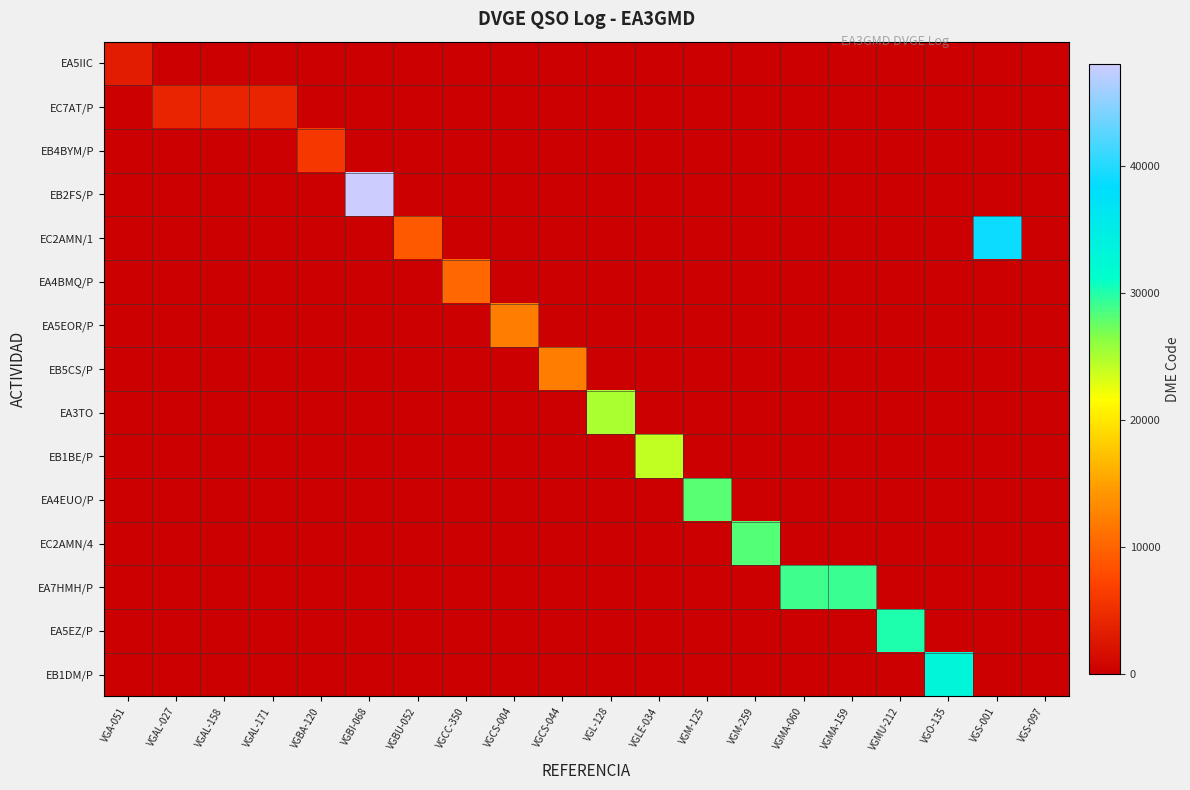

Reading left to right, list all the values displayed in this chart.

EA5IIC: VGA-051=3065	VGAL-027=0	VGAL-158=0	VGAL-171=0	VGBA-120=0	VGBI-068=0	VGBU-052=0	VGCC-350=0	VGCS-004=0	VGCS-044=0	VGL-128=0	VGLE-034=0	VGM-125=0	VGM-259=0	VGMA-060=0	VGMA-159=0	VGMU-212=0	VGO-135=0	VGS-001=0	VGS-097=0
EC7AT/P: VGA-051=0	VGAL-027=4019	VGAL-158=4079	VGAL-171=4086	VGBA-120=0	VGBI-068=0	VGBU-052=0	VGCC-350=0	VGCS-004=0	VGCS-044=0	VGL-128=0	VGLE-034=0	VGM-125=0	VGM-259=0	VGMA-060=0	VGMA-159=0	VGMU-212=0	VGO-135=0	VGS-001=0	VGS-097=0
EB4BYM/P: VGA-051=0	VGAL-027=0	VGAL-158=0	VGAL-171=0	VGBA-120=6035	VGBI-068=0	VGBU-052=0	VGCC-350=0	VGCS-004=0	VGCS-044=0	VGL-128=0	VGLE-034=0	VGM-125=0	VGM-259=0	VGMA-060=0	VGMA-159=0	VGMU-212=0	VGO-135=0	VGS-001=0	VGS-097=0
EB2FS/P: VGA-051=0	VGAL-027=0	VGAL-158=0	VGAL-171=0	VGBA-120=0	VGBI-068=48014	VGBU-052=0	VGCC-350=0	VGCS-004=0	VGCS-044=0	VGL-128=0	VGLE-034=0	VGM-125=0	VGM-259=0	VGMA-060=0	VGMA-159=0	VGMU-212=0	VGO-135=0	VGS-001=0	VGS-097=0
EC2AMN/1: VGA-051=0	VGAL-027=0	VGAL-158=0	VGAL-171=0	VGBA-120=0	VGBI-068=0	VGBU-052=9102	VGCC-350=0	VGCS-004=0	VGCS-044=0	VGL-128=0	VGLE-034=0	VGM-125=0	VGM-259=0	VGMA-060=0	VGMA-159=0	VGMU-212=0	VGO-135=0	VGS-001=39001	VGS-097=0
EA4BMQ/P: VGA-051=0	VGAL-027=0	VGAL-158=0	VGAL-171=0	VGBA-120=0	VGBI-068=0	VGBU-052=0	VGCC-350=10175	VGCS-004=0	VGCS-044=0	VGL-128=0	VGLE-034=0	VGM-125=0	VGM-259=0	VGMA-060=0	VGMA-159=0	VGMU-212=0	VGO-135=0	VGS-001=0	VGS-097=0
EA5EOR/P: VGA-051=0	VGAL-027=0	VGAL-158=0	VGAL-171=0	VGBA-120=0	VGBI-068=0	VGBU-052=0	VGCC-350=0	VGCS-004=12004	VGCS-044=0	VGL-128=0	VGLE-034=0	VGM-125=0	VGM-259=0	VGMA-060=0	VGMA-159=0	VGMU-212=0	VGO-135=0	VGS-001=0	VGS-097=0
EB5CS/P: VGA-051=0	VGAL-027=0	VGAL-158=0	VGAL-171=0	VGBA-120=0	VGBI-068=0	VGBU-052=0	VGCC-350=0	VGCS-004=0	VGCS-044=12041	VGL-128=0	VGLE-034=0	VGM-125=0	VGM-259=0	VGMA-060=0	VGMA-159=0	VGMU-212=0	VGO-135=0	VGS-001=0	VGS-097=0
EA3TO: VGA-051=0	VGAL-027=0	VGAL-158=0	VGAL-171=0	VGBA-120=0	VGBI-068=0	VGBU-052=0	VGCC-350=0	VGCS-004=0	VGCS-044=0	VGL-128=25120	VGLE-034=0	VGM-125=0	VGM-259=0	VGMA-060=0	VGMA-159=0	VGMU-212=0	VGO-135=0	VGS-001=0	VGS-097=0
EB1BE/P: VGA-051=0	VGAL-027=0	VGAL-158=0	VGAL-171=0	VGBA-120=0	VGBI-068=0	VGBU-052=0	VGCC-350=0	VGCS-004=0	VGCS-044=0	VGL-128=0	VGLE-034=24026	VGM-125=0	VGM-259=0	VGMA-060=0	VGMA-159=0	VGMU-212=0	VGO-135=0	VGS-001=0	VGS-097=0
EA4EUO/P: VGA-051=0	VGAL-027=0	VGAL-158=0	VGAL-171=0	VGBA-120=0	VGBI-068=0	VGBU-052=0	VGCC-350=0	VGCS-004=0	VGCS-044=0	VGL-128=0	VGLE-034=0	VGM-125=28079	VGM-259=0	VGMA-060=0	VGMA-159=0	VGMU-212=0	VGO-135=0	VGS-001=0	VGS-097=0
EC2AMN/4: VGA-051=0	VGAL-027=0	VGAL-158=0	VGAL-171=0	VGBA-120=0	VGBI-068=0	VGBU-052=0	VGCC-350=0	VGCS-004=0	VGCS-044=0	VGL-128=0	VGLE-034=0	VGM-125=0	VGM-259=28169	VGMA-060=0	VGMA-159=0	VGMU-212=0	VGO-135=0	VGS-001=0	VGS-097=0
EA7HMH/P: VGA-051=0	VGAL-027=0	VGAL-158=0	VGAL-171=0	VGBA-120=0	VGBI-068=0	VGBU-052=0	VGCC-350=0	VGCS-004=0	VGCS-044=0	VGL-128=0	VGLE-034=0	VGM-125=0	VGM-259=0	VGMA-060=29038	VGMA-159=29094	VGMU-212=0	VGO-135=0	VGS-001=0	VGS-097=0
EA5EZ/P: VGA-051=0	VGAL-027=0	VGAL-158=0	VGAL-171=0	VGBA-120=0	VGBI-068=0	VGBU-052=0	VGCC-350=0	VGCS-004=0	VGCS-044=0	VGL-128=0	VGLE-034=0	VGM-125=0	VGM-259=0	VGMA-060=0	VGMA-159=0	VGMU-212=30029	VGO-135=0	VGS-001=0	VGS-097=0
EB1DM/P: VGA-051=0	VGAL-027=0	VGAL-158=0	VGAL-171=0	VGBA-120=0	VGBI-068=0	VGBU-052=0	VGCC-350=0	VGCS-004=0	VGCS-044=0	VGL-128=0	VGLE-034=0	VGM-125=0	VGM-259=0	VGMA-060=0	VGMA-159=0	VGMU-212=0	VGO-135=33037	VGS-001=0	VGS-097=0